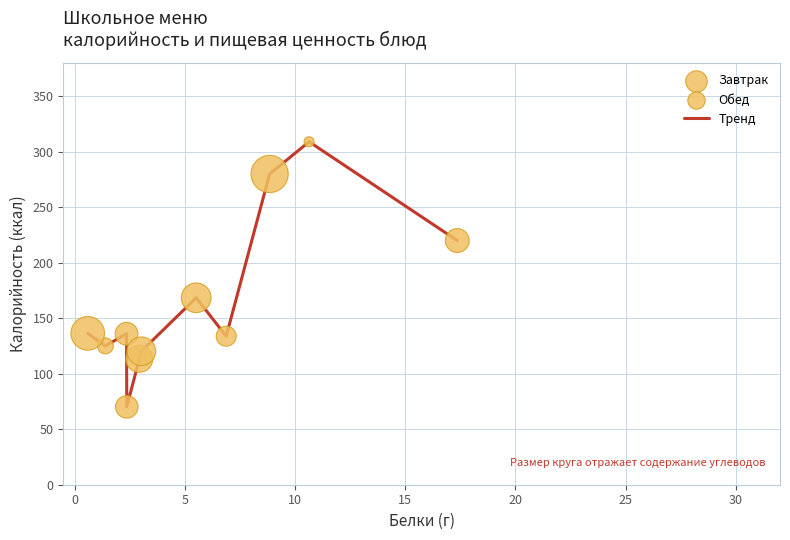

What is the greatest value displayed?

309.0